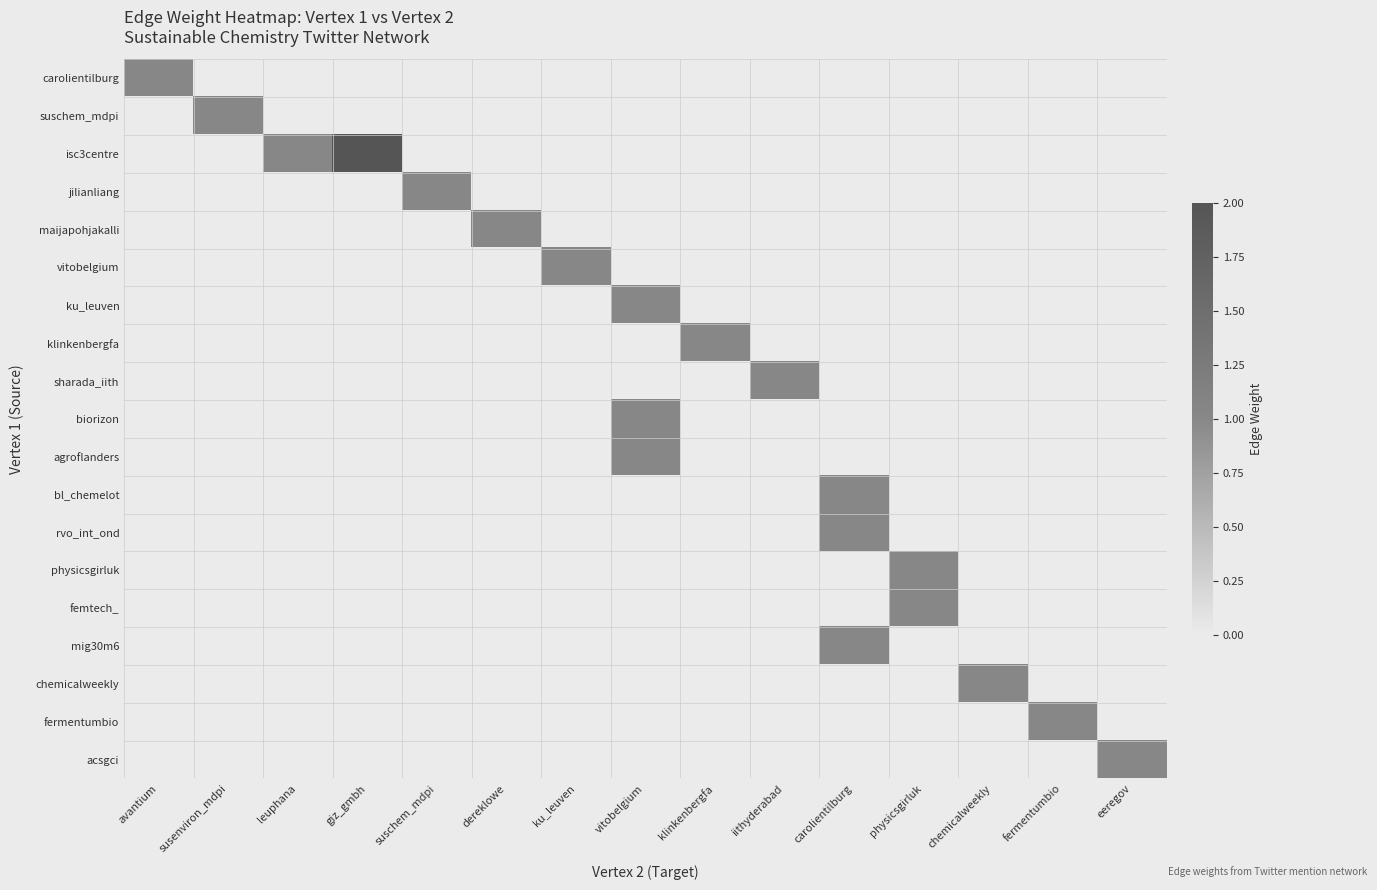

At how many categories does at least one series exceed 0?

15